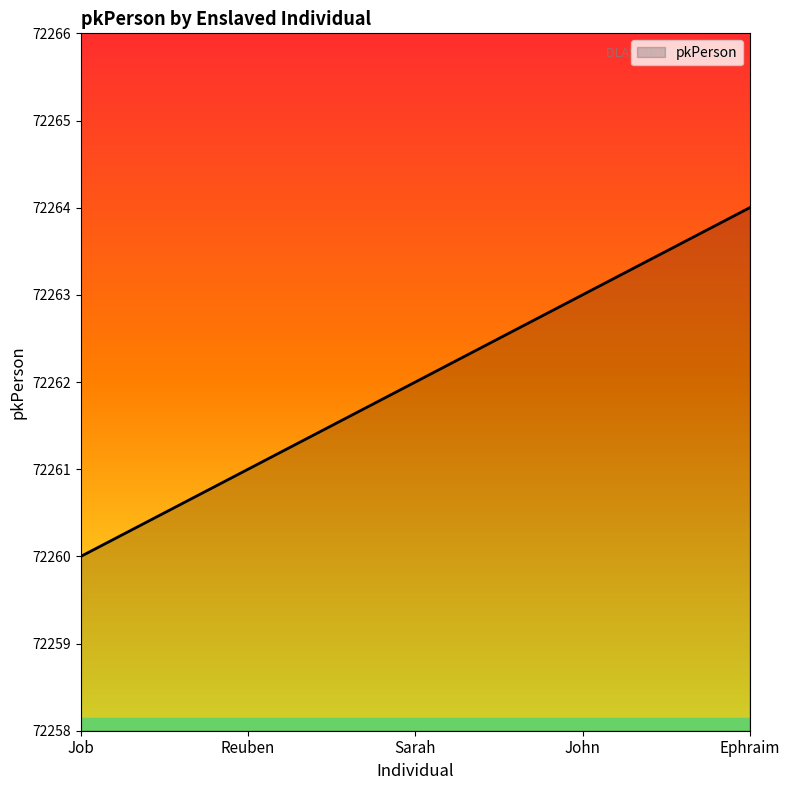

At which label is the value closest to 72262?

Sarah